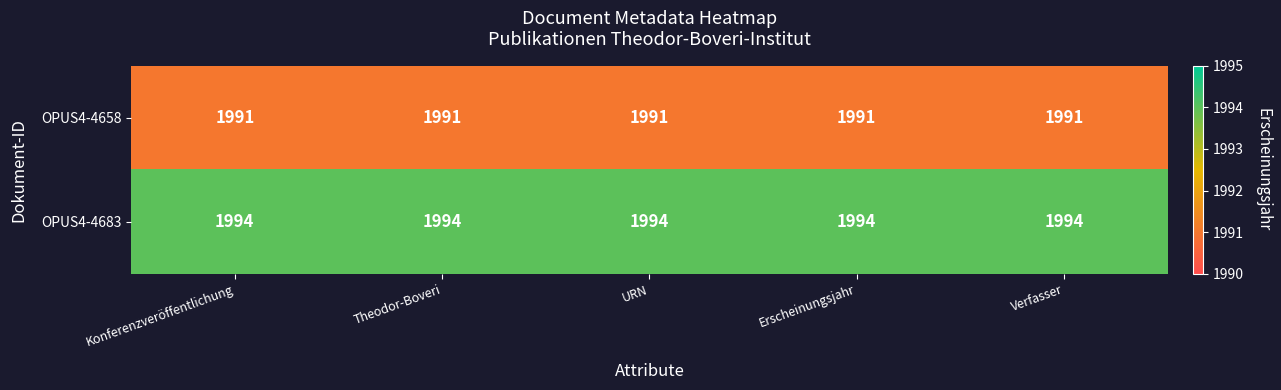

What is the maximum value shown in the chart?

1994